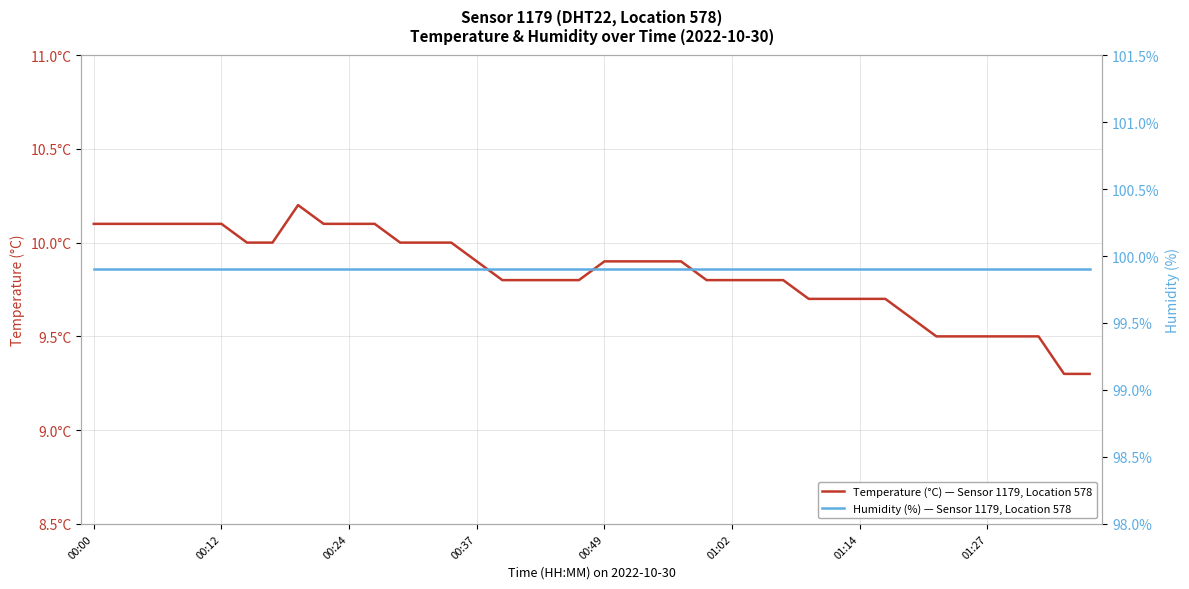

How many data points does each series have?

40